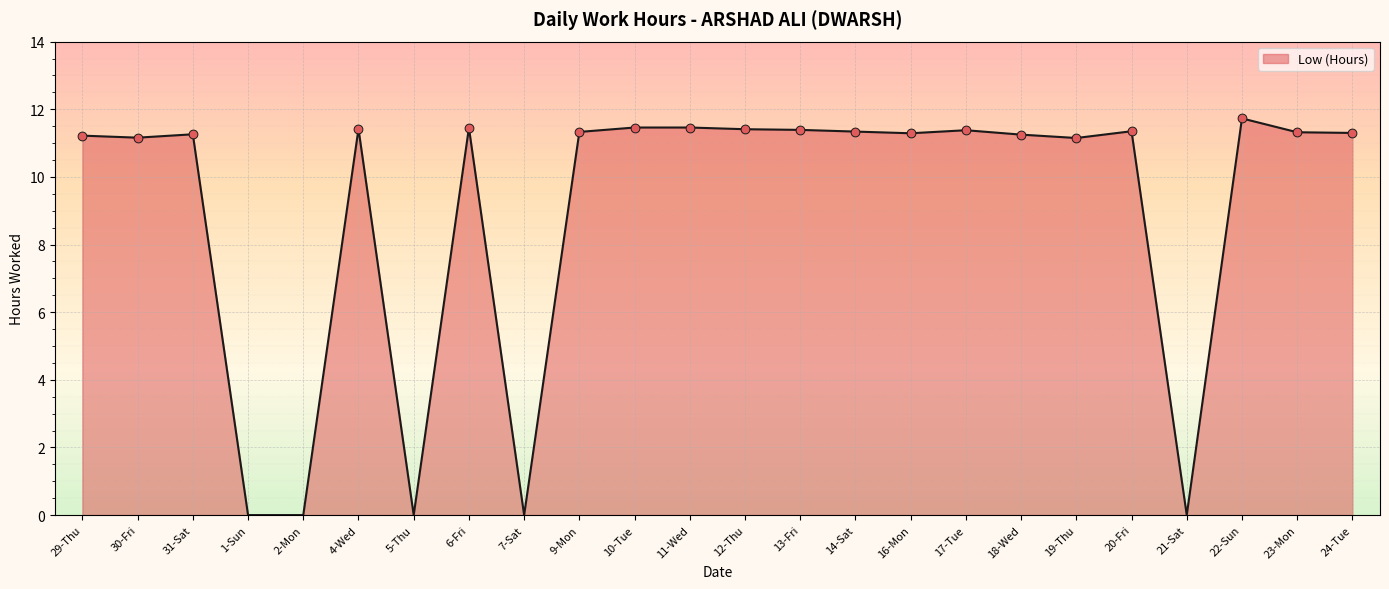

What is the change in value from 2-Mon to 13-Fri?

+11.4